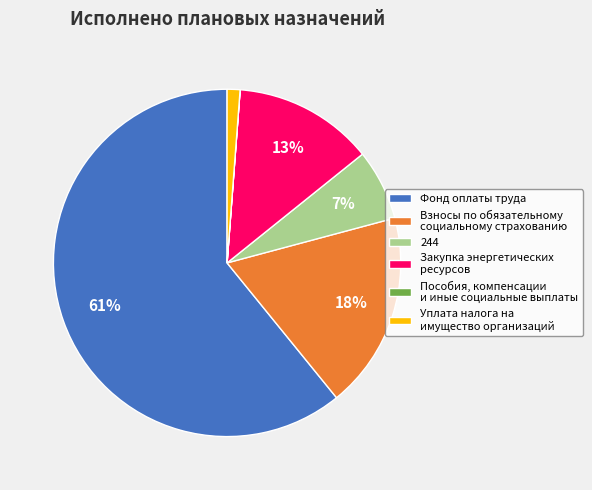

Which has a higher value, Фонд оплаты труда or Уплата налога на имущество организаций?

Фонд оплаты труда